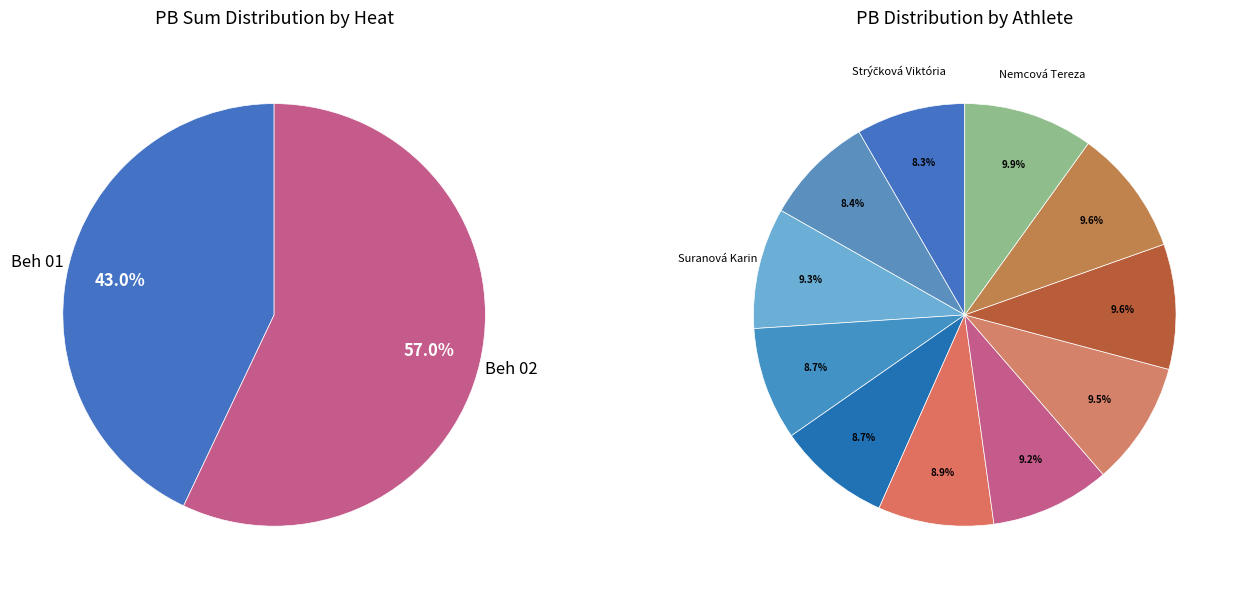

Rank the categories by value from highest to lowest.

Nemcová Tereza, Alexy Marína Angela, Jašurková Sára, Kovarčíková Katarína, Suranová Karin, Pomajbová Vanesa, Švachová Martina, Bučičová Natália, Paulínyová Emma, Cidoríková Miriam, Strýčková Viktória